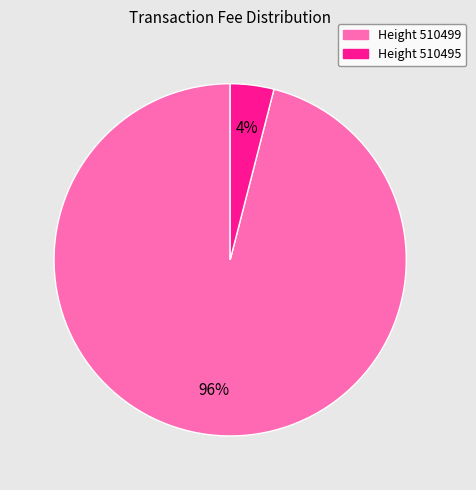

To the nearest percent, what is the average slice percentage?

50%